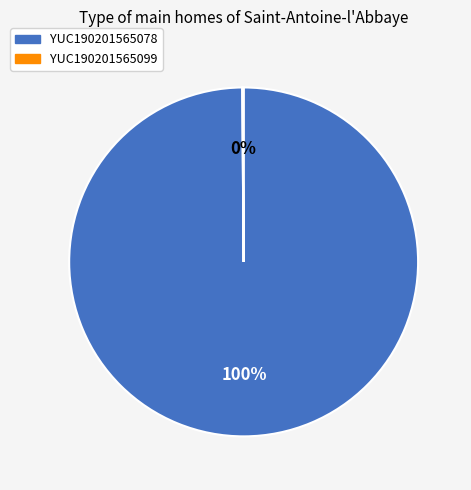

What is the majority slice?

YUC190201565078